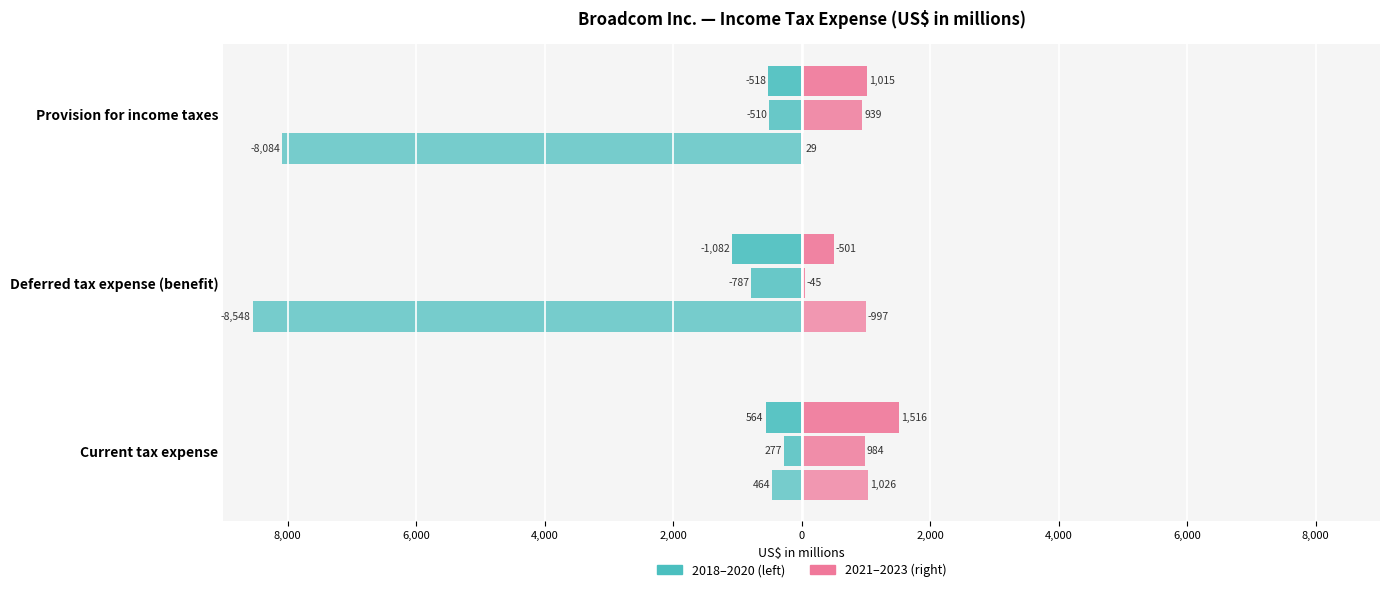

Which has a higher value, Current tax expense or Provision for income taxes?

Current tax expense